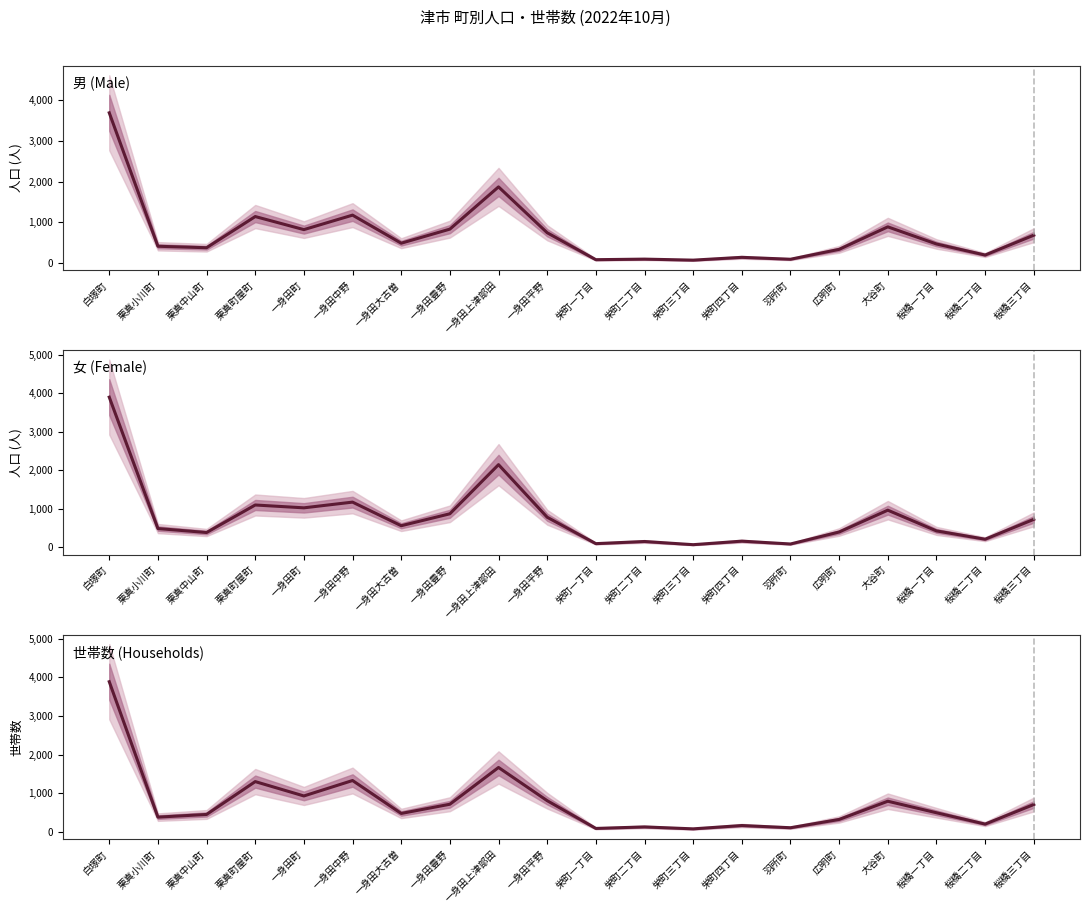

At which label does 男 (Male) reach its peak?

白塚町